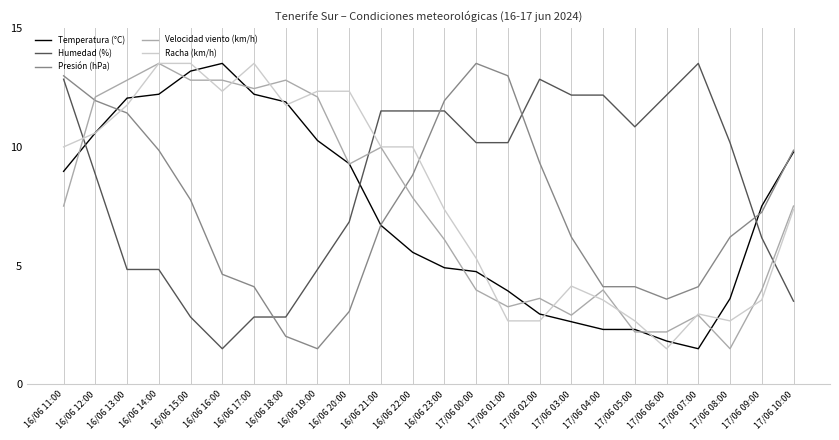

Is the value of Presión (hPa) at 16/06 14:00 greater than the value of Velocidad viento (km/h) at 16/06 18:00?

No